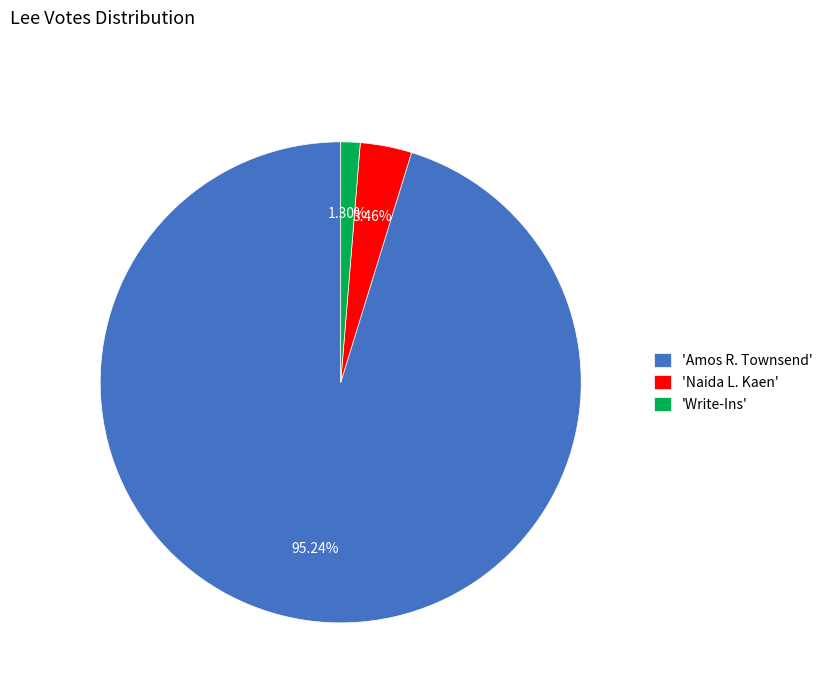

How many slices are in this pie chart?

3